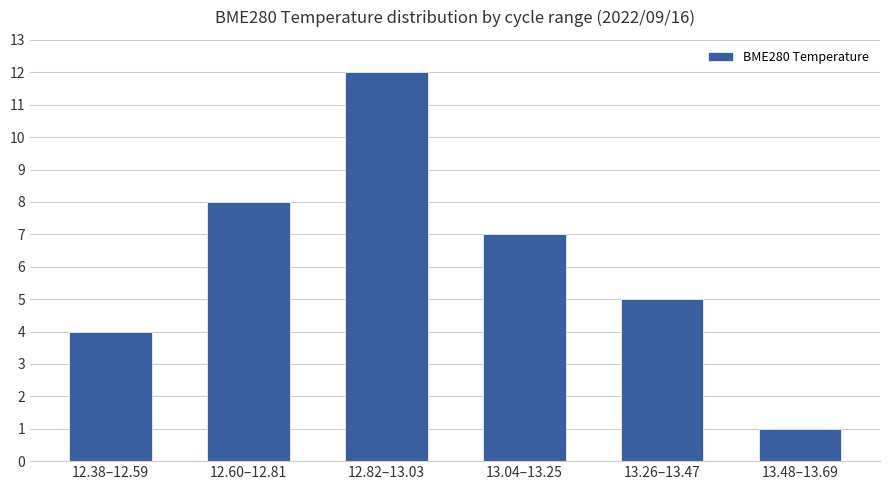

What position from the left is 12.60–12.81?

2